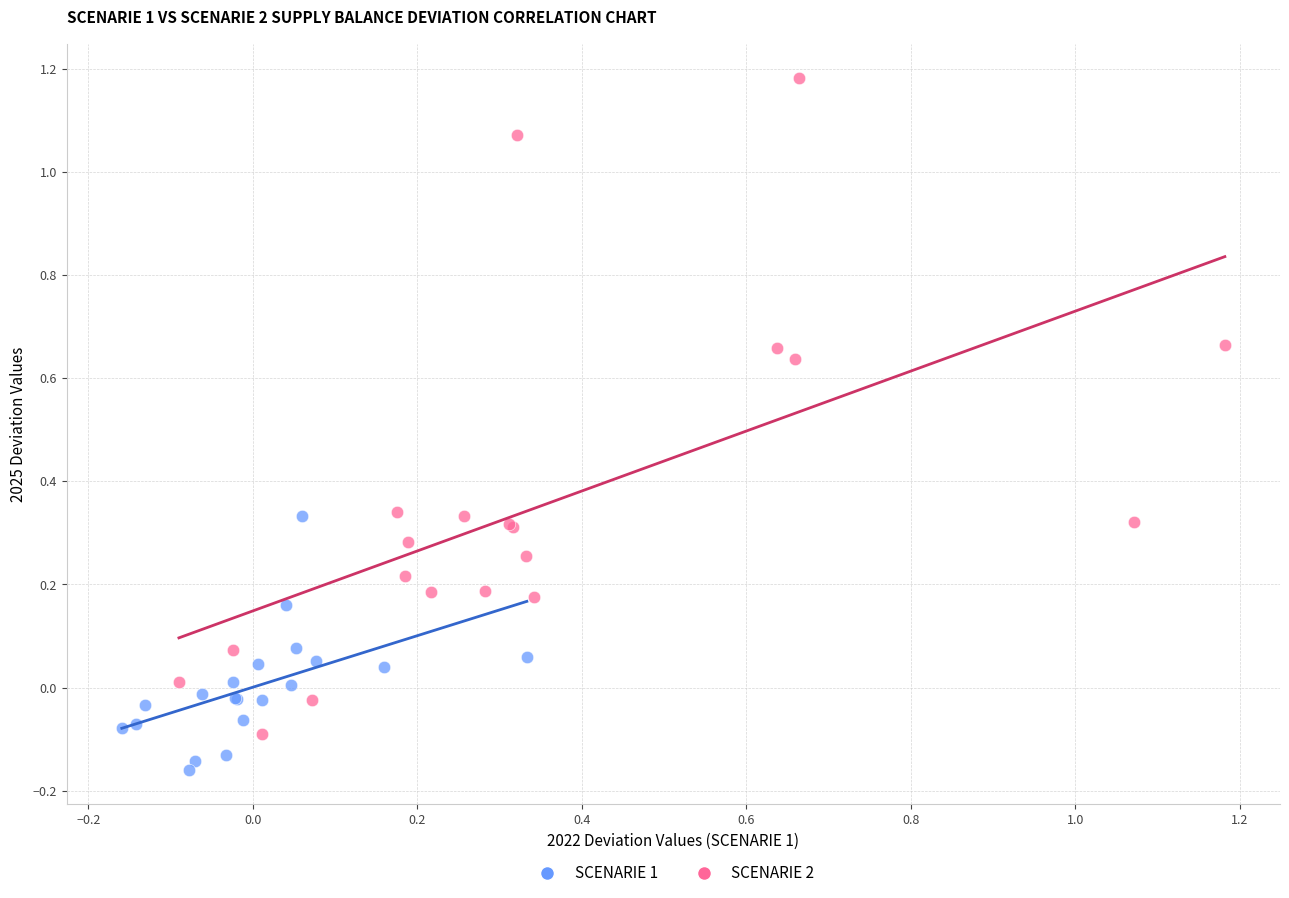

Which series contains the lowest Y value?

SCENARIE 1